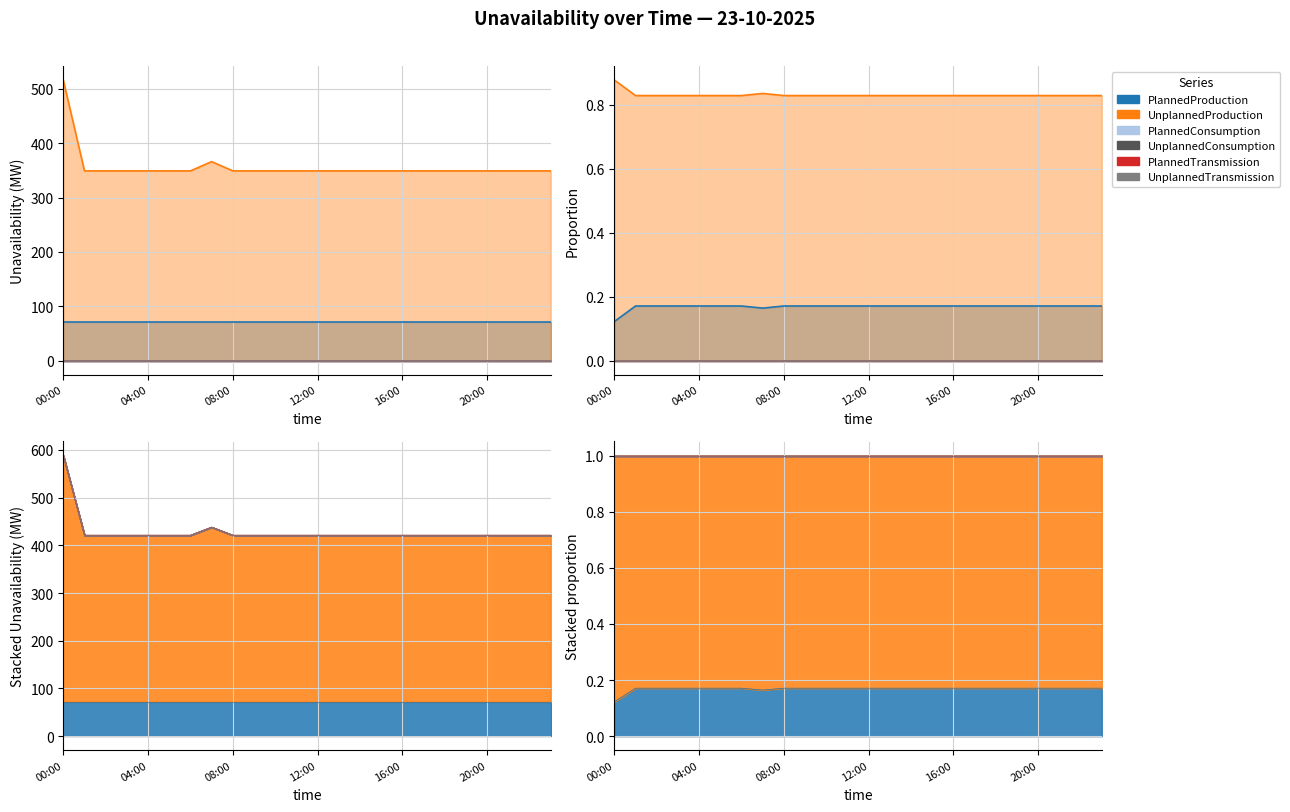

Rank the categories by PlannedProductionUnavailability value from highest to lowest.

00:00, 01:00, 02:00, 03:00, 04:00, 05:00, 06:00, 07:00, 08:00, 09:00, 10:00, 11:00, 12:00, 13:00, 14:00, 15:00, 16:00, 17:00, 18:00, 19:00, 20:00, 21:00, 22:00, 23:00